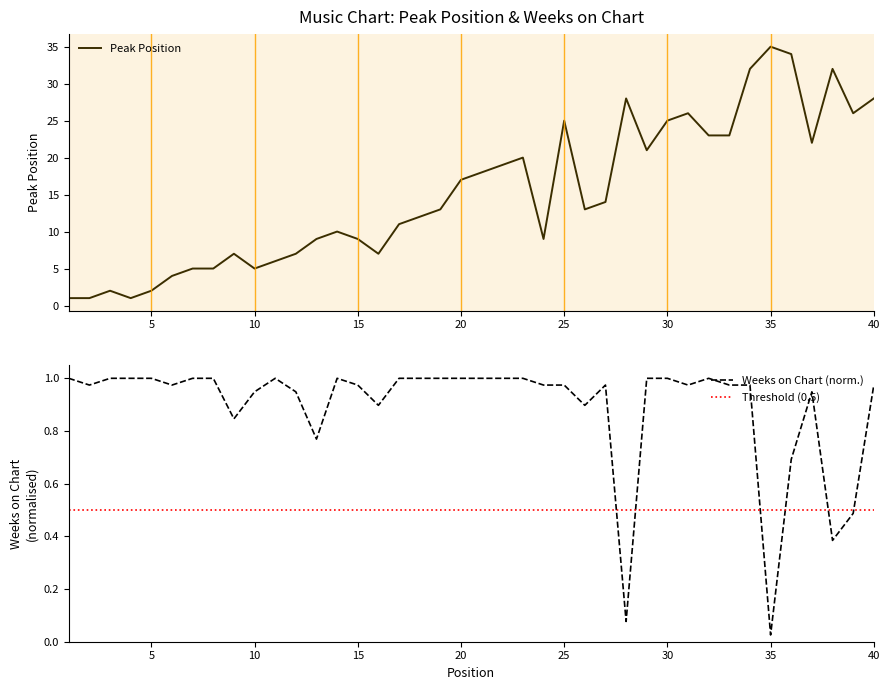

True or false: Weeks on Chart and Peak Position cross at least once.

False